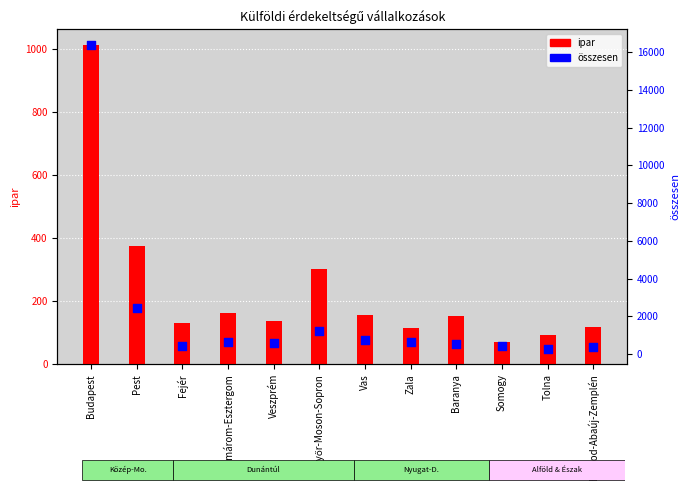

Which series contains the lowest Y value?

ipar